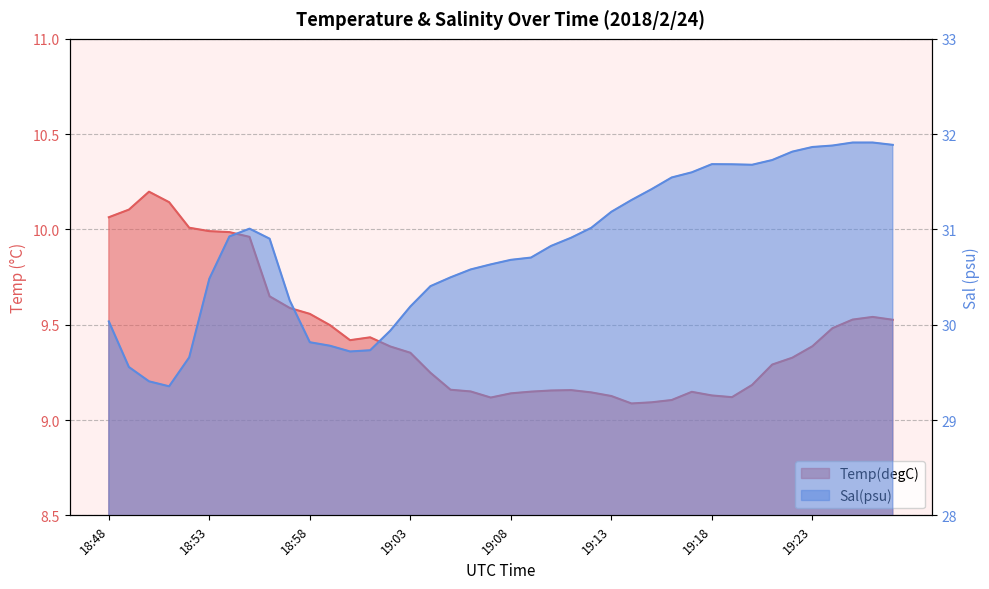

The Temp(degC) series shows 5.5 at 19:09. True or false?

False